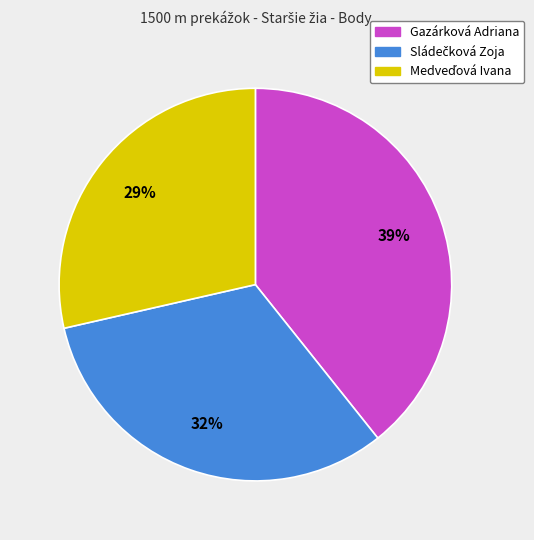

Does Gazárková Adriana represent more than half of the total?

No